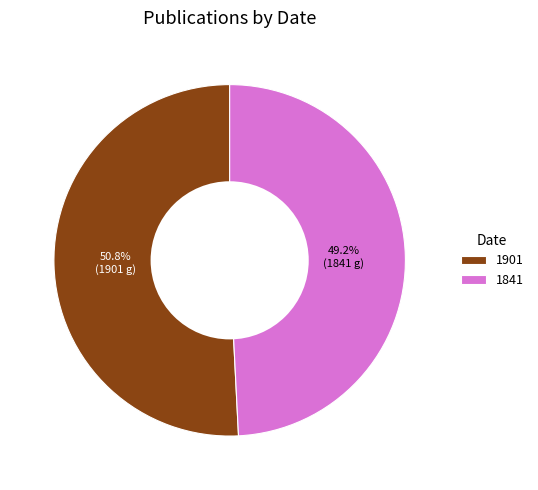

Combined, do 1901 and 1841 account for over 50%?

Yes